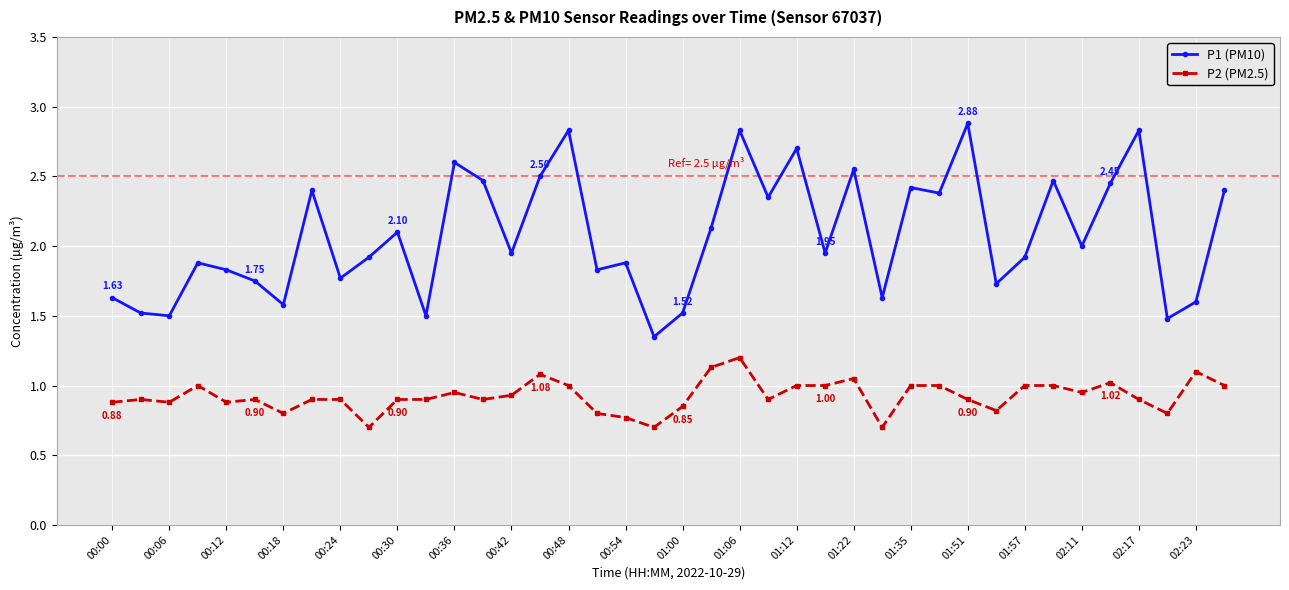

What are all the series names shown in the legend?

P1 (PM10), P2 (PM2.5)